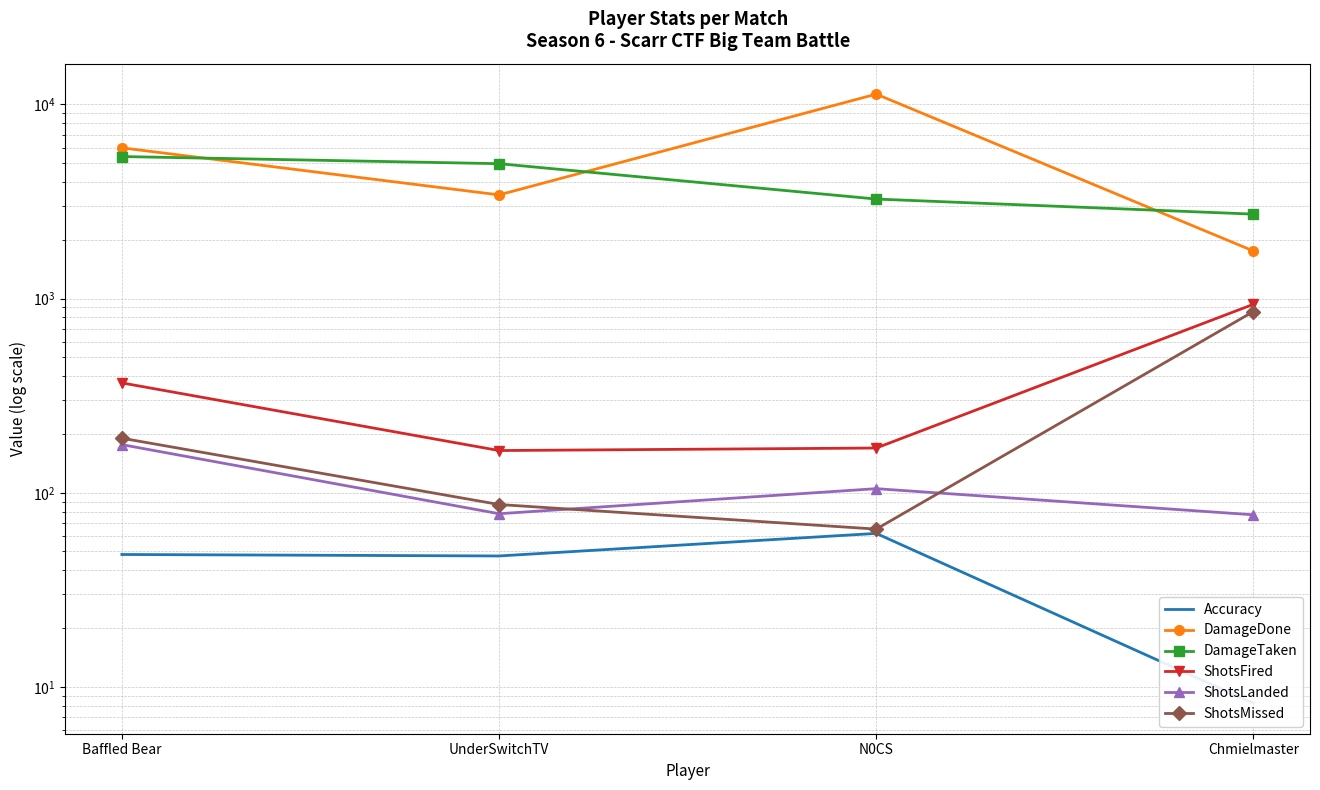

True or false: DamageDone and ShotsMissed cross at least once.

False